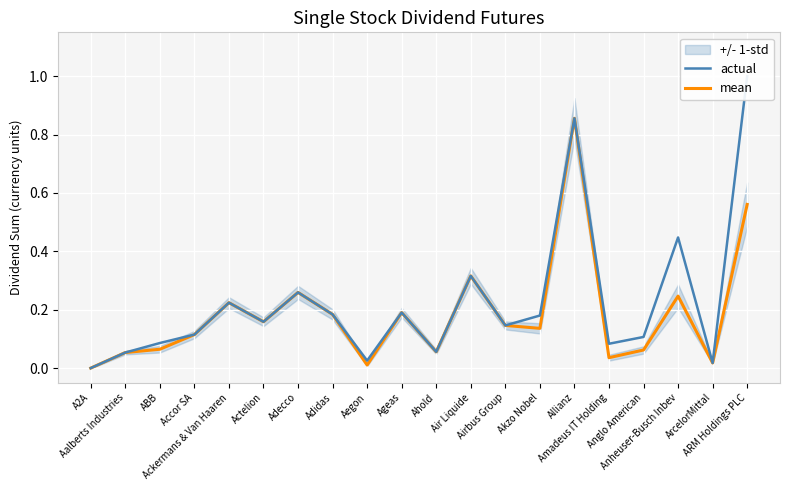

True or false: mean and actual intersect in this chart.

False